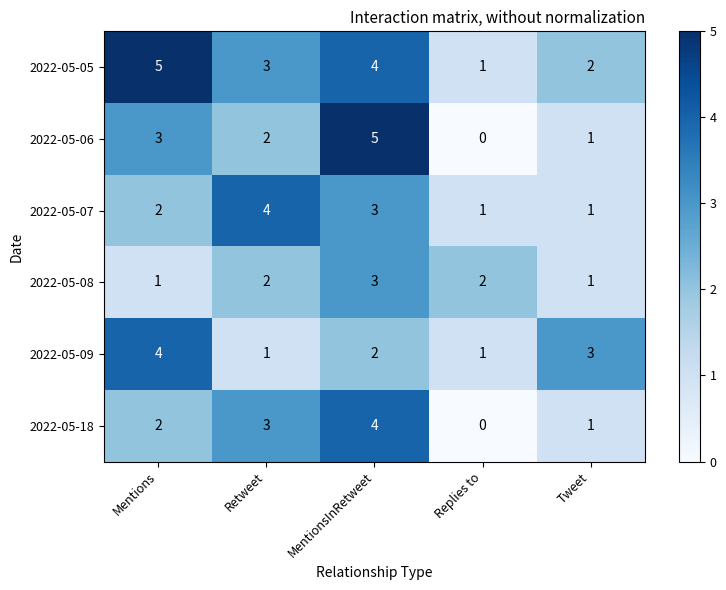

Reading right to left, list all the values displayed in this chart.

2022-05-05: Tweet=2	Replies to=1	MentionsInRetweet=4	Retweet=3	Mentions=5
2022-05-06: Tweet=1	Replies to=0	MentionsInRetweet=5	Retweet=2	Mentions=3
2022-05-07: Tweet=1	Replies to=1	MentionsInRetweet=3	Retweet=4	Mentions=2
2022-05-08: Tweet=1	Replies to=2	MentionsInRetweet=3	Retweet=2	Mentions=1
2022-05-09: Tweet=3	Replies to=1	MentionsInRetweet=2	Retweet=1	Mentions=4
2022-05-18: Tweet=1	Replies to=0	MentionsInRetweet=4	Retweet=3	Mentions=2